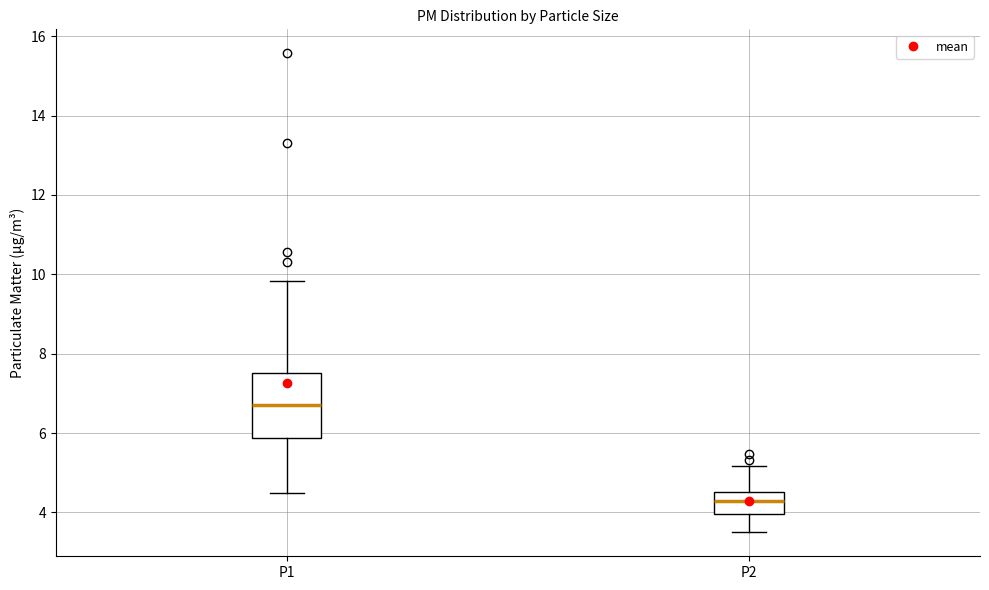

Reading left to right, transcribe this box plot: for each box, give where its median line is, the range the box spans, and where its two whiskers end, as read against the y-axis. The values are not printed on the chart, so give them approximately, as read against the axis.

P1: median 6.8, box 5.8 to 7.6, whiskers 4.6 to 9.8
P2: median 4.2, box 4.0 to 4.6, whiskers 3.6 to 5.2